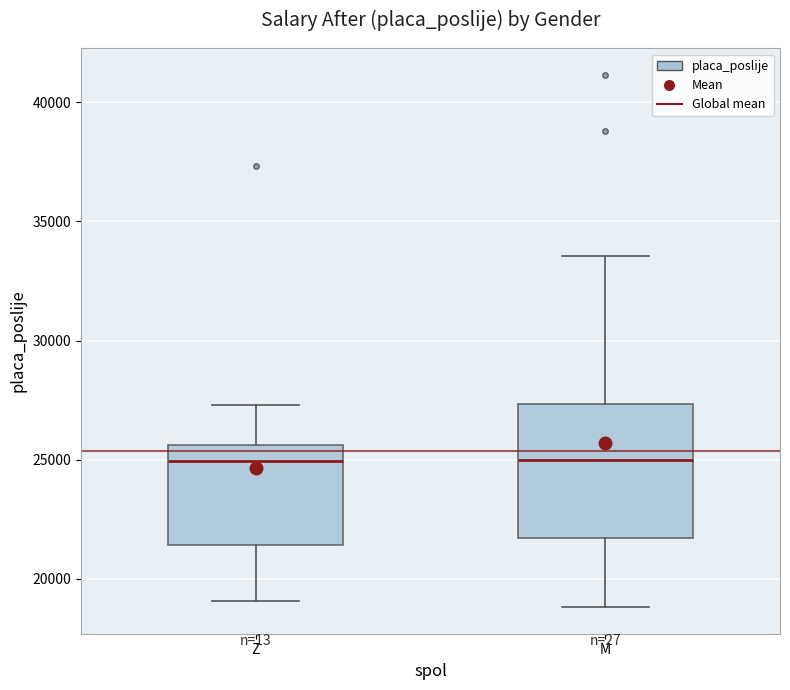

Reading left to right, transcribe this box plot: for each box, give where its median line is, the range the box spans, and where its two whiskers end, as read against the y-axis. The values are not printed on the chart, so give them approximately, as read against the axis.

Z: median 25000, box 21500 to 25500, whiskers 19000 to 27500
M: median 25000, box 21500 to 27500, whiskers 19000 to 33500